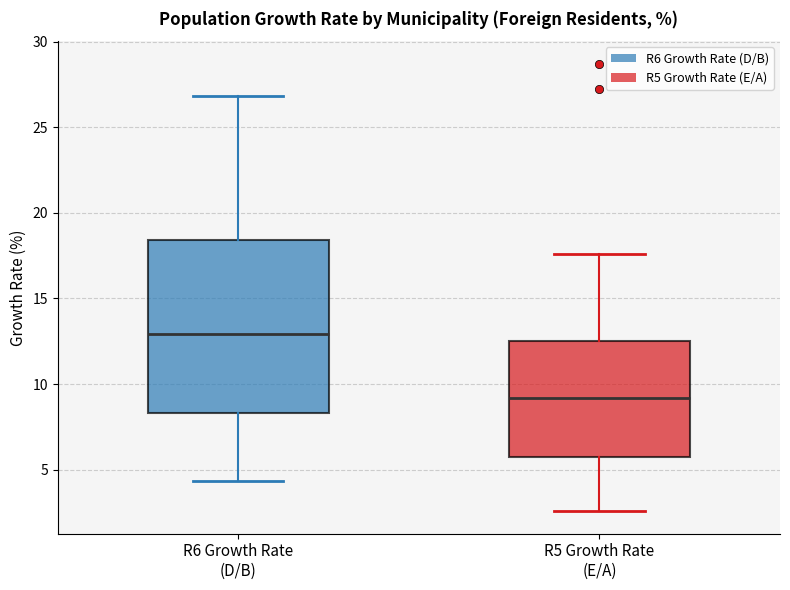

Reading left to right, read every box against the y-axis: the position of its median line, the range the box covers, and the ends of its whiskers. The values are not printed on the chart, so give them approximately, as read against the axis.

R6 Growth Rate (D/B): median 13.0, box 8.5 to 18.5, whiskers 4.5 to 27.0
R5 Growth Rate (E/A): median 9.0, box 6.0 to 12.5, whiskers 2.5 to 17.5